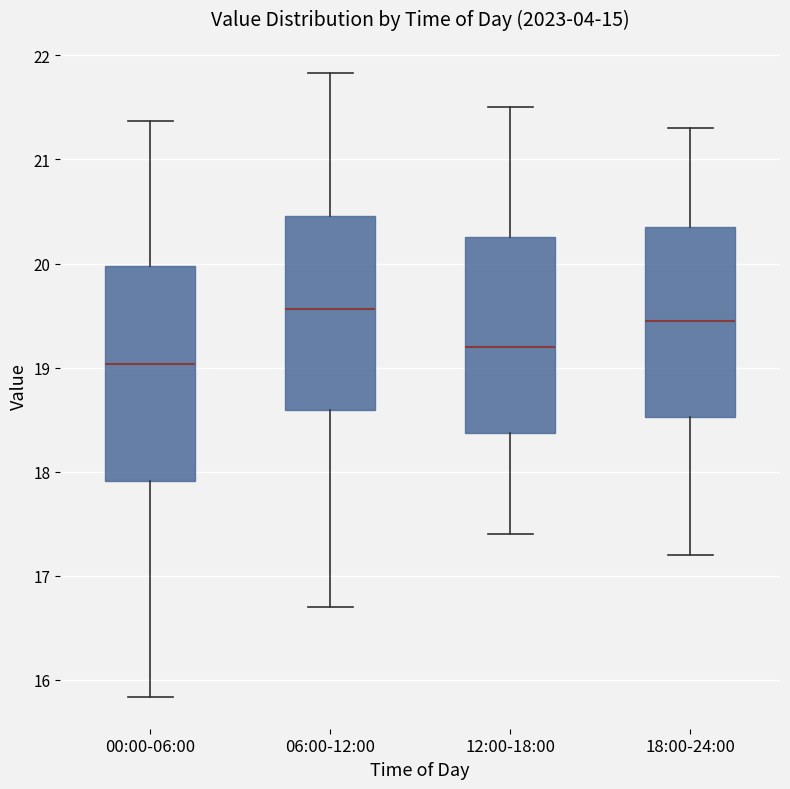

Which box is the tallest, from its lower edge to its upper edge?

00:00-06:00